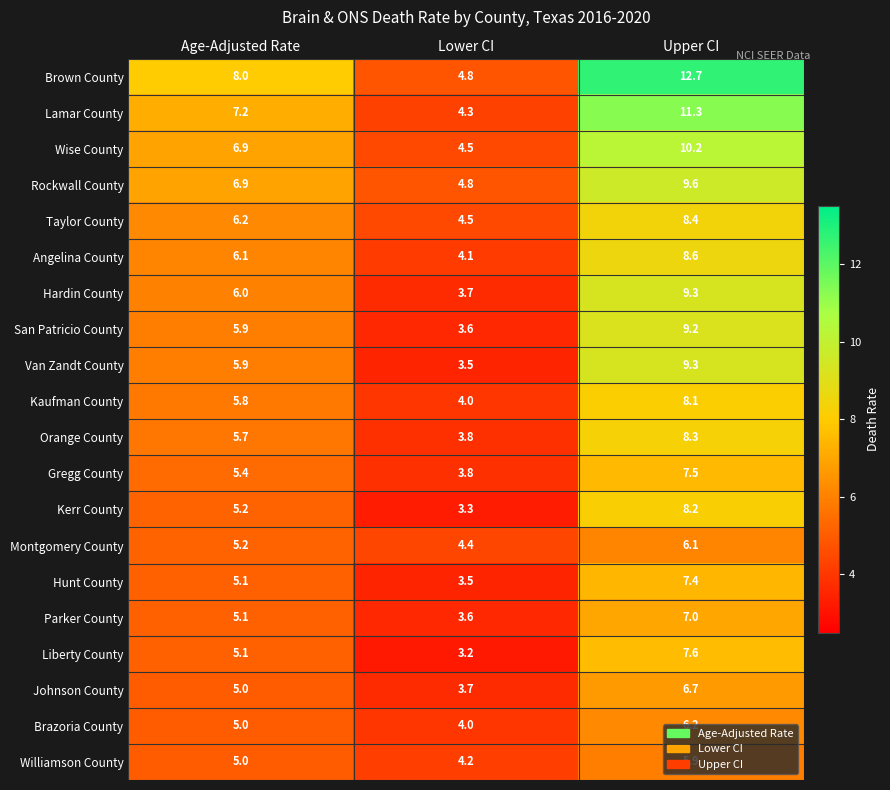

How many data points does each series have?

3